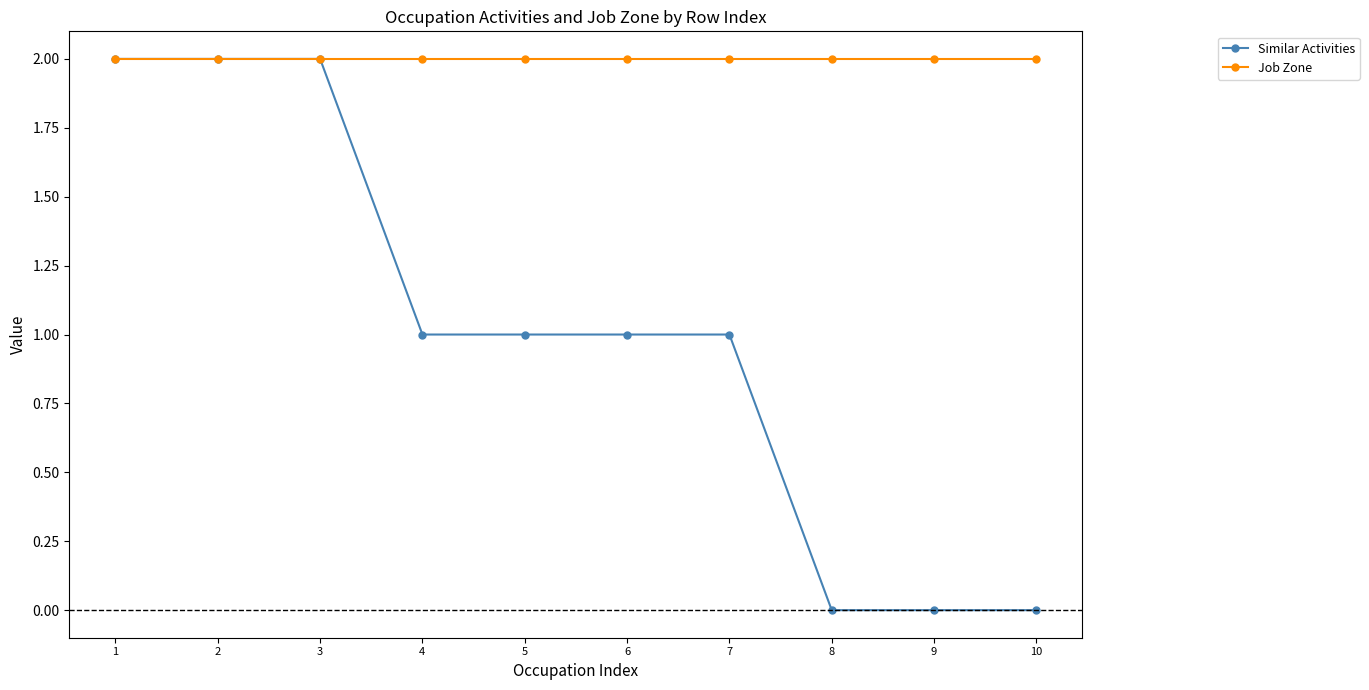

True or false: Similar Activities has a value of 1 at 4.

True